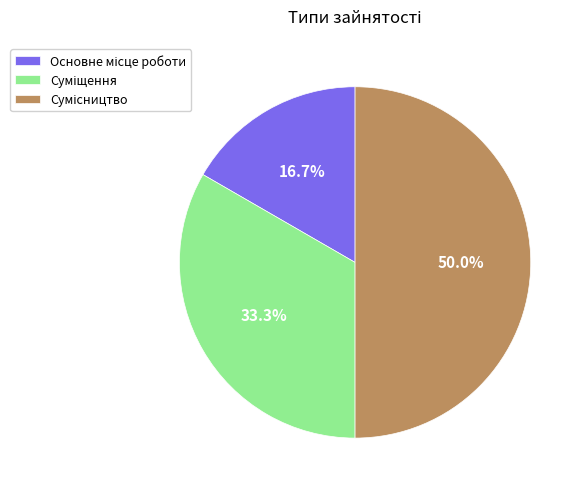

What is the ratio of the value at Суміщення to the value at Основне місце роботи?

2.0